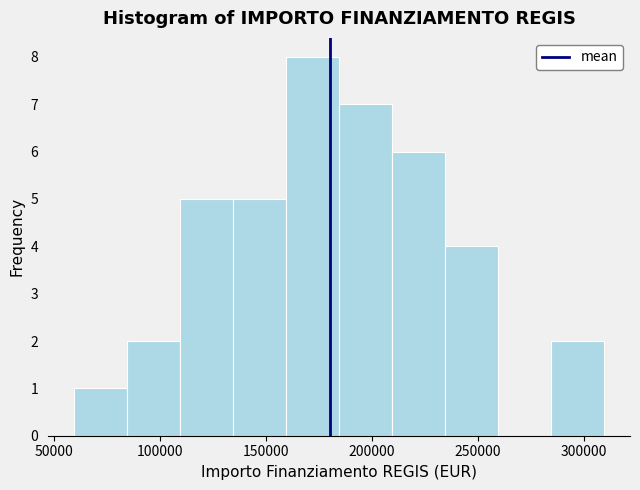

Reading left to right, transcribe this chart: for each bar, give the range it covers on the x-axis and its height. Neither the bar edges nor the heights are printed on the chart, so give them approximately, as read against the axes.

60000 to 85000: 1
85000 to 110000: 2
110000 to 135000: 5
135000 to 160000: 5
160000 to 185000: 8
185000 to 210000: 7
210000 to 235000: 6
235000 to 260000: 4
260000 to 285000: 0
285000 to 310000: 2